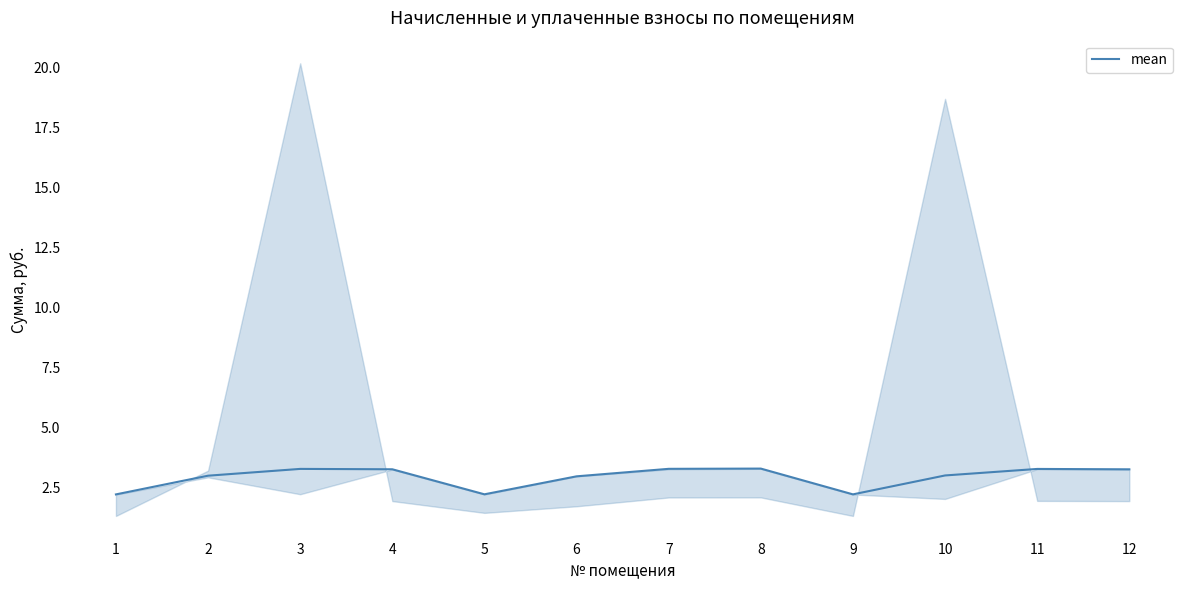

List the labels in order of value, largest first.

8, 7, 3, 11, 4, 12, 10, 2, 6, 5, 9, 1